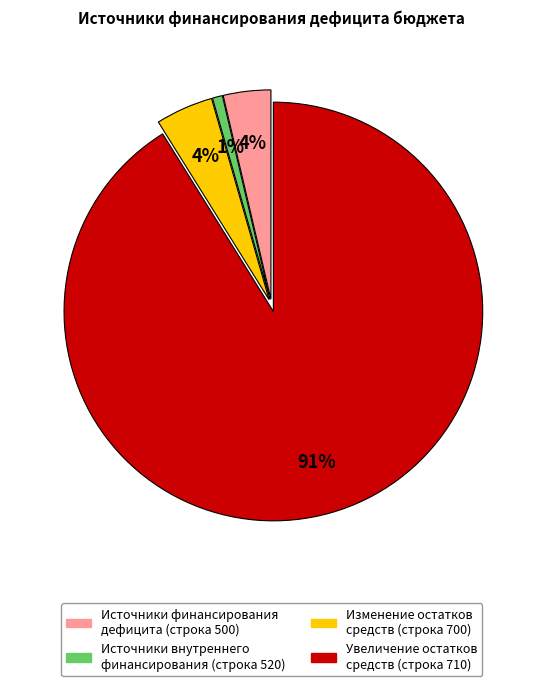

Do Источники финансирования дефицита (строка 500) and Увеличение остатков средств (строка 710) together represent more than half of the pie?

Yes